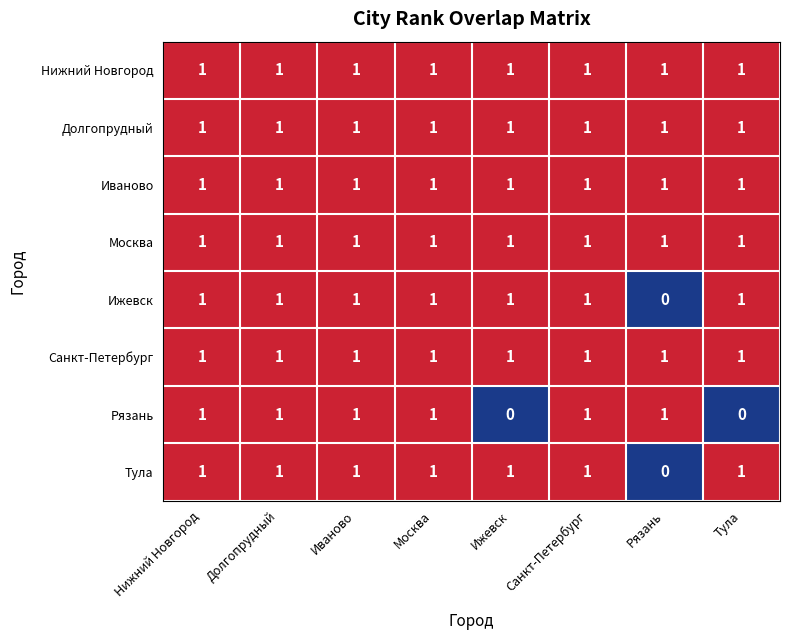

What is the total value across all series at Санкт-Петербург?

8